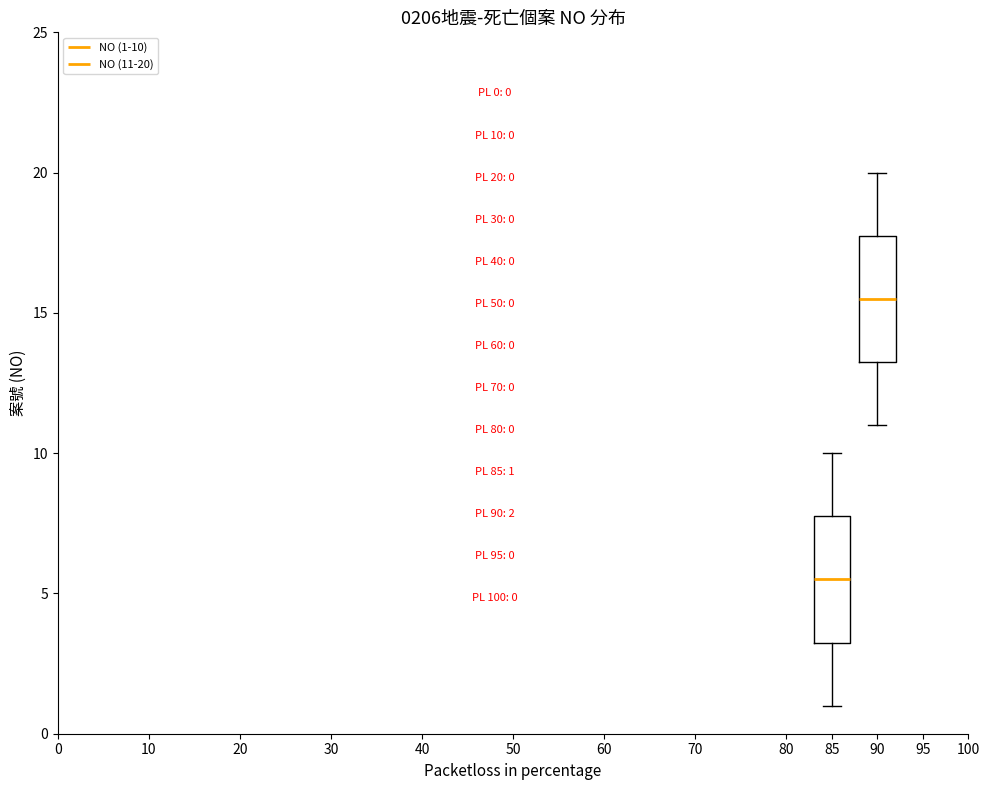

Which box has the lowest median line?

85